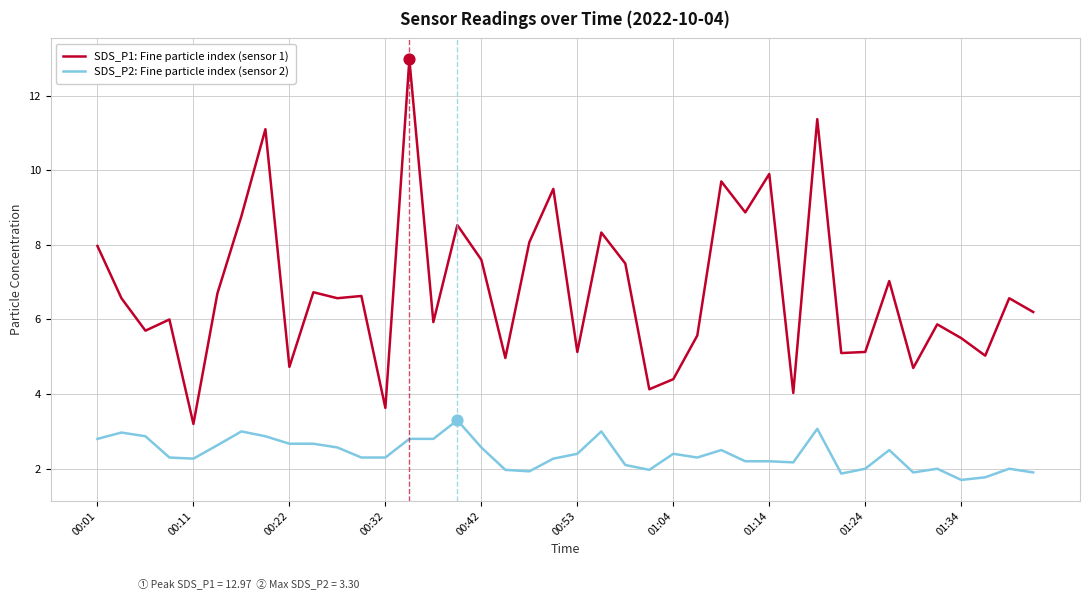

Which series has the largest total across all categories?

SDS_P1: Fine particle index (sensor 1)